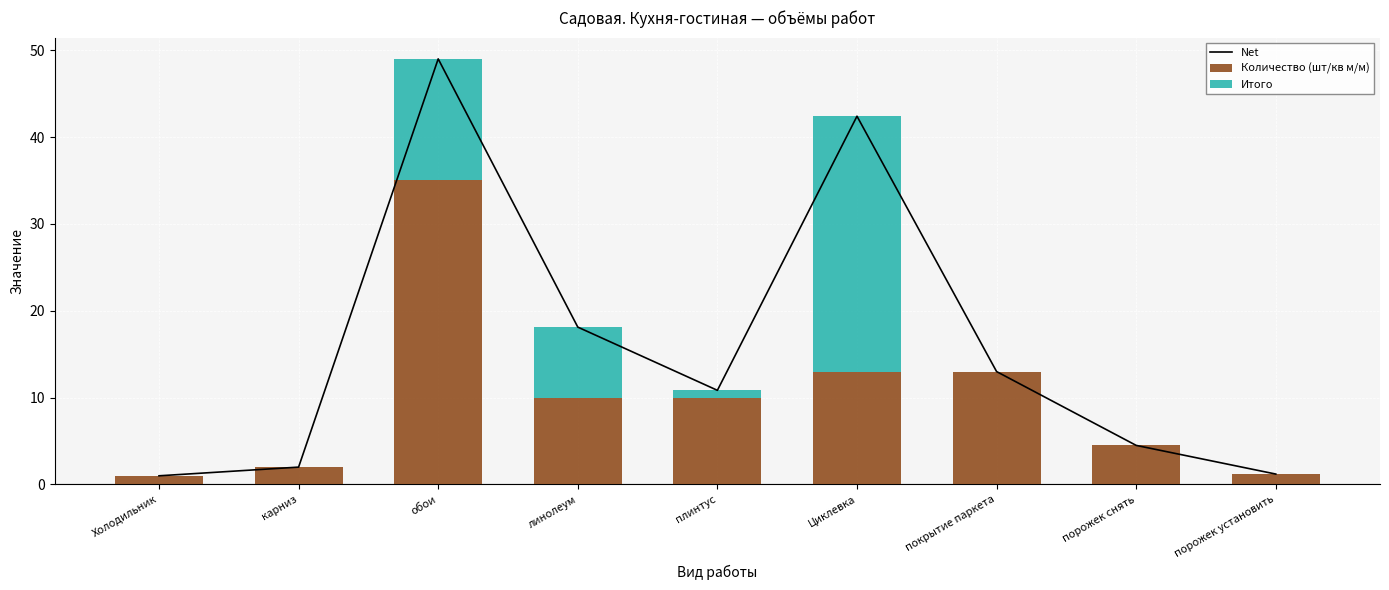

Which category has the highest value in the Количество (шт/кв м/м) series?

обои